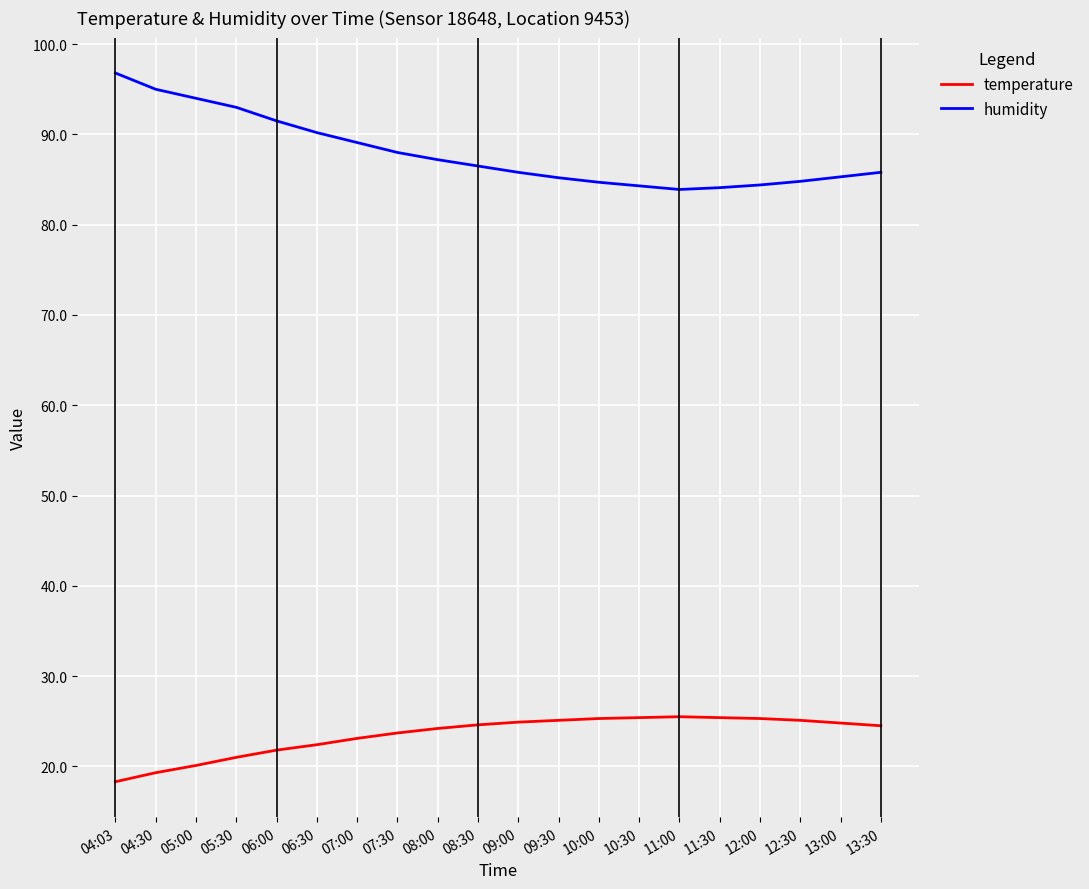

True or false: temperature and humidity cross at least once.

False